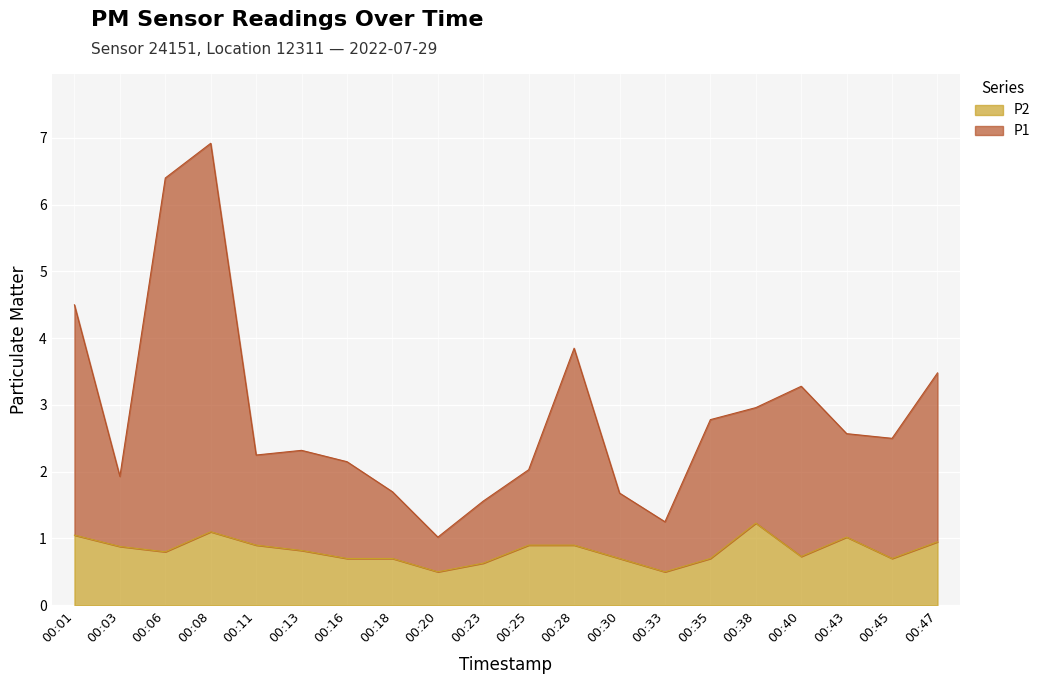

At which category is the sum across all series the highest?

00:08